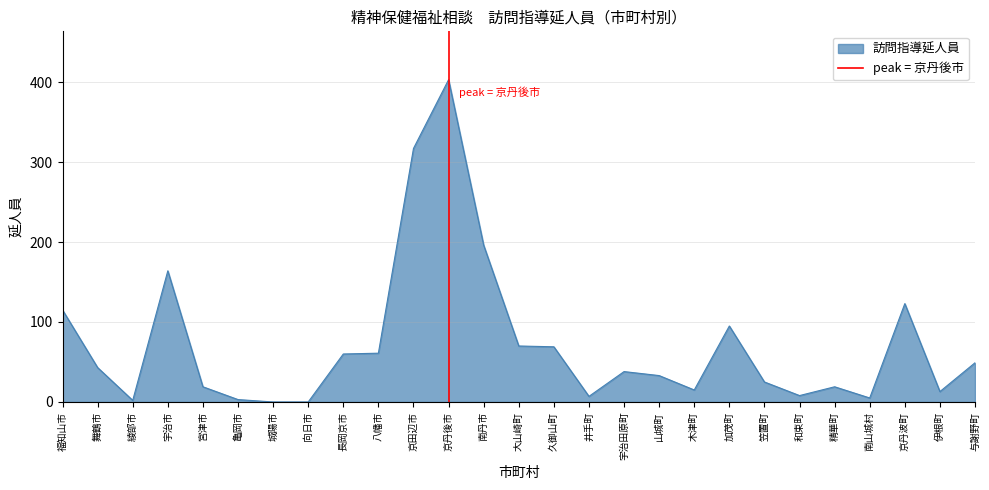

The 訪問指導延人員 series shows 135 at 加茂町. True or false?

False